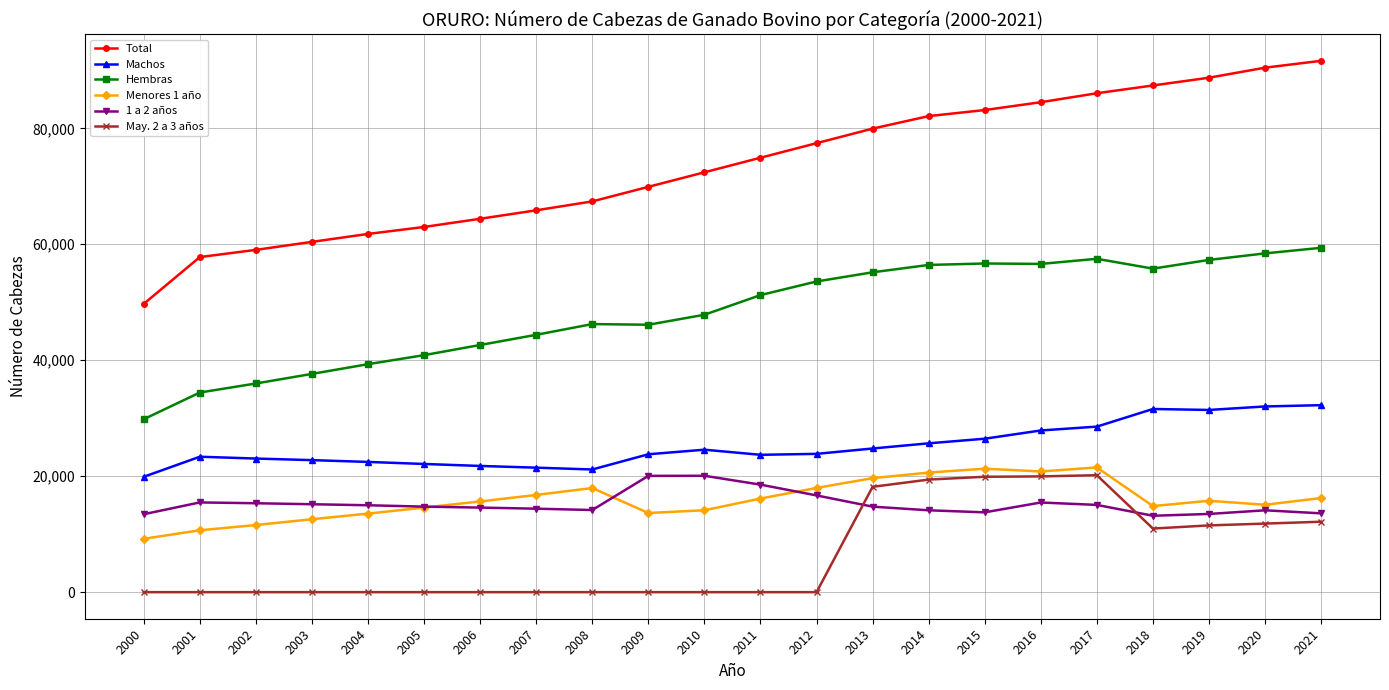

Does the chart have visible grid lines?

Yes